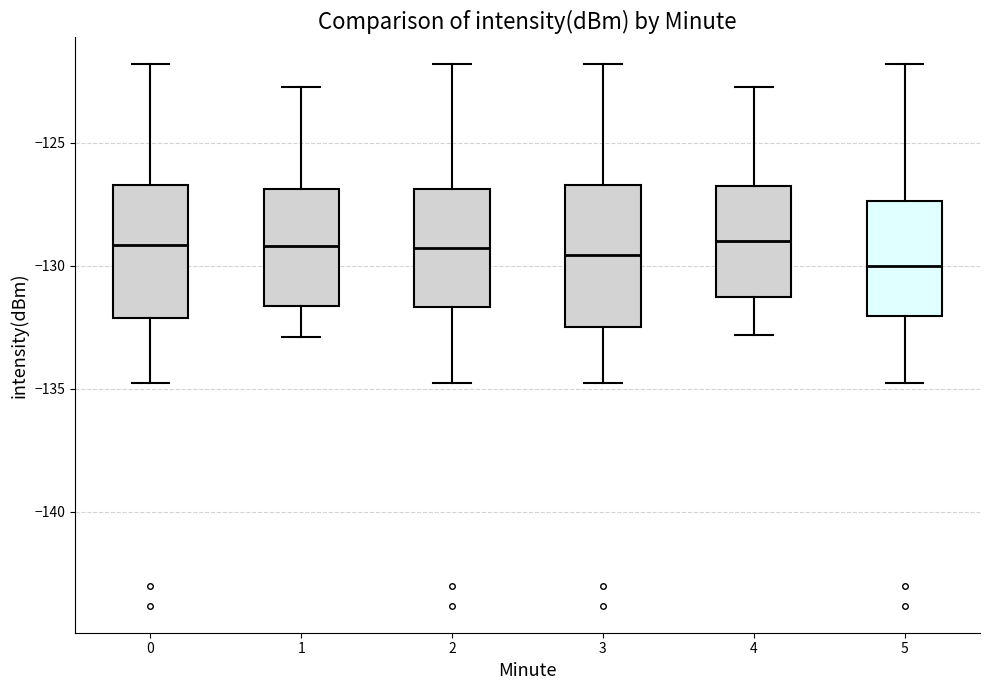

Reading left to right, transcribe this box plot: for each box, give where its median line is, the range the box spans, and where its two whiskers end, as read against the y-axis. The values are not printed on the chart, so give them approximately, as read against the axis.

0: median -129.0, box -132.0 to -126.5, whiskers -134.5 to -122.0
1: median -129.0, box -131.5 to -127.0, whiskers -133.0 to -123.0
2: median -129.5, box -131.5 to -127.0, whiskers -134.5 to -122.0
3: median -129.5, box -132.5 to -126.5, whiskers -134.5 to -122.0
4: median -129.0, box -131.5 to -127.0, whiskers -133.0 to -123.0
5: median -130.0, box -132.0 to -127.5, whiskers -134.5 to -122.0